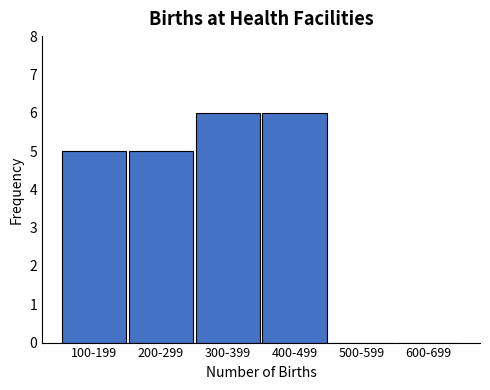

Reading right to left, extract all data points from this chart.

600-699=0	500-599=0	400-499=6	300-399=6	200-299=5	100-199=5